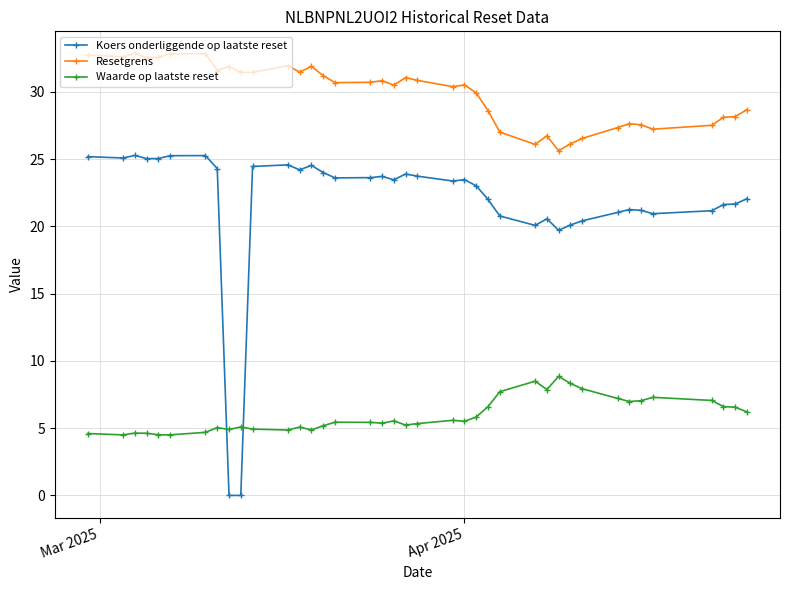

Which series has the largest range (max minus min)?

Koers onderliggende op laatste reset